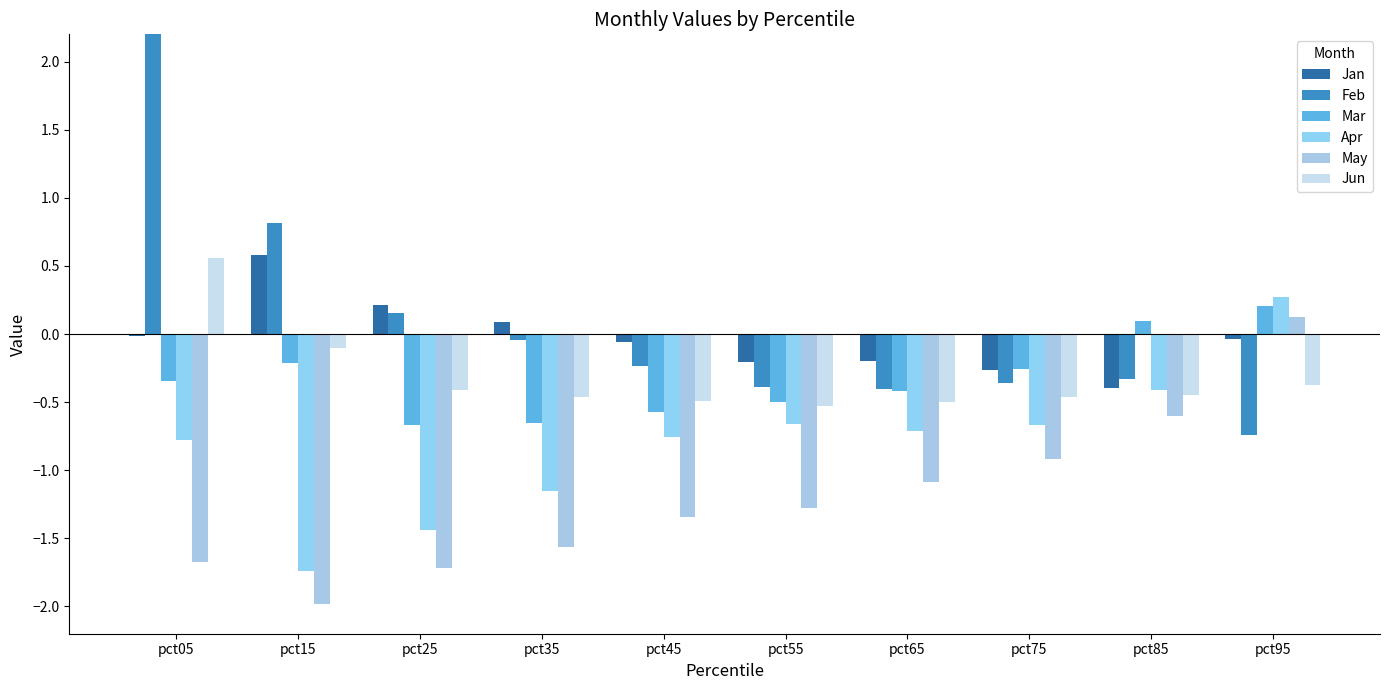

At which category is the sum across all series the highest?

pct05